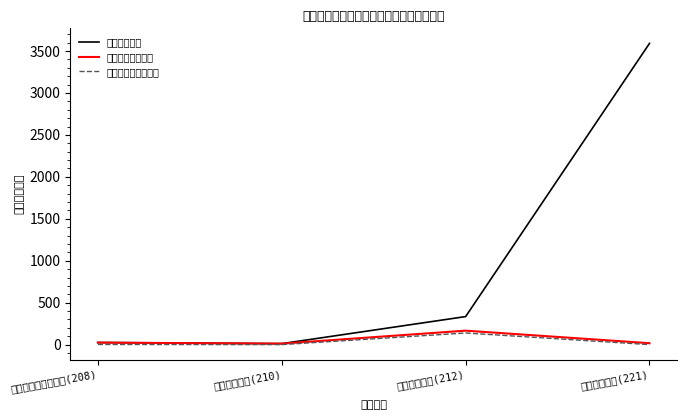

How many values in the 机关工资福利支出 series exceed 23?

2